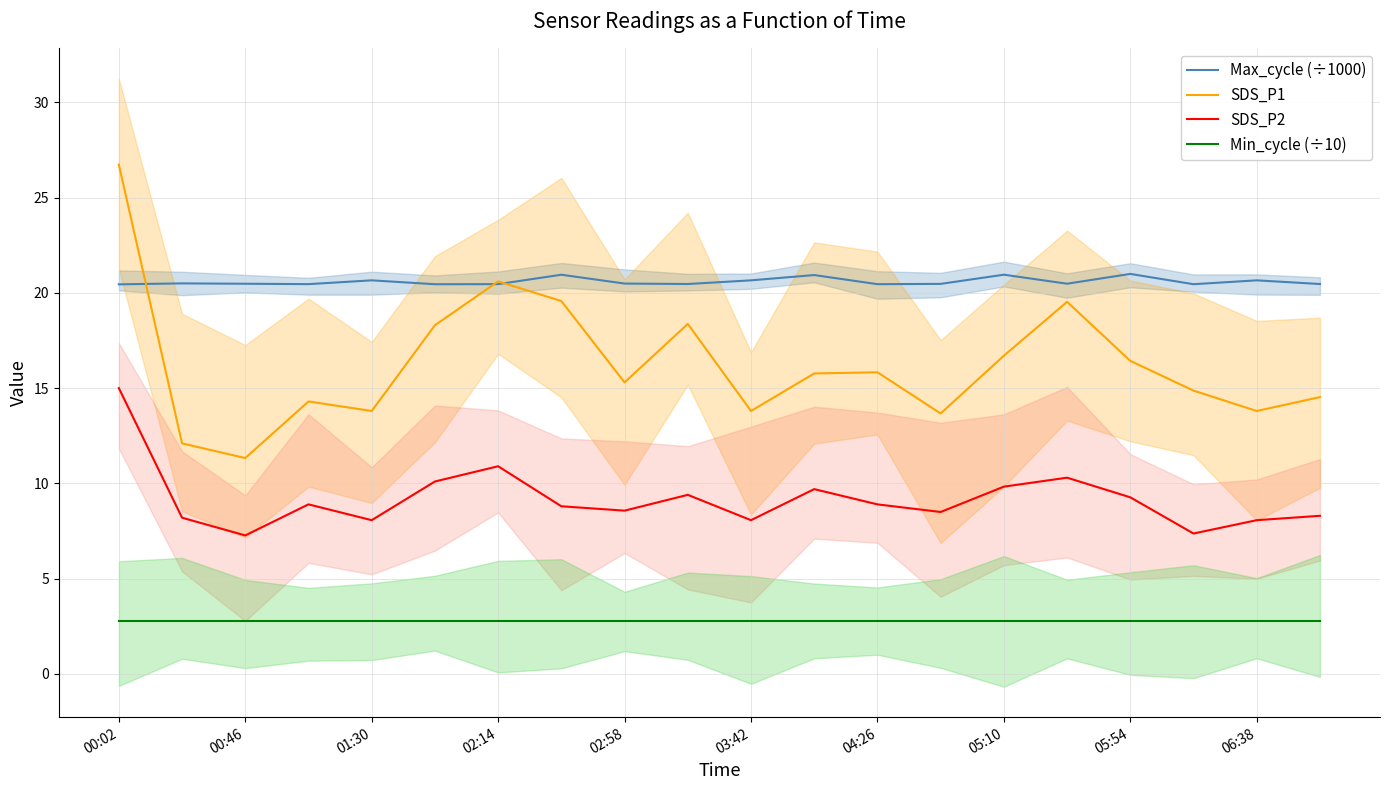

Rank the series by their maximum value, from lowest to highest.

Min_cycle (÷10), SDS_P2, Max_cycle (÷1000), SDS_P1